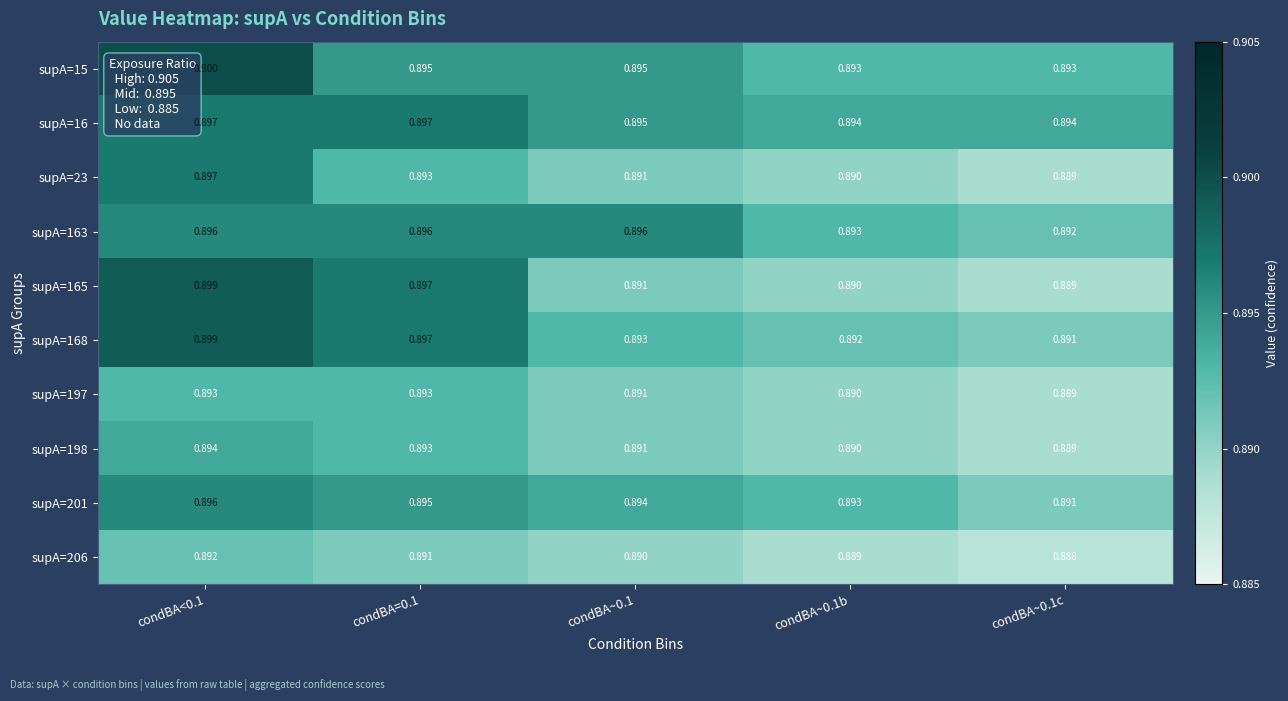

Is the value of supA=201 at condBA~0.1 greater than the value of supA=16 at condBA~0.1?

No